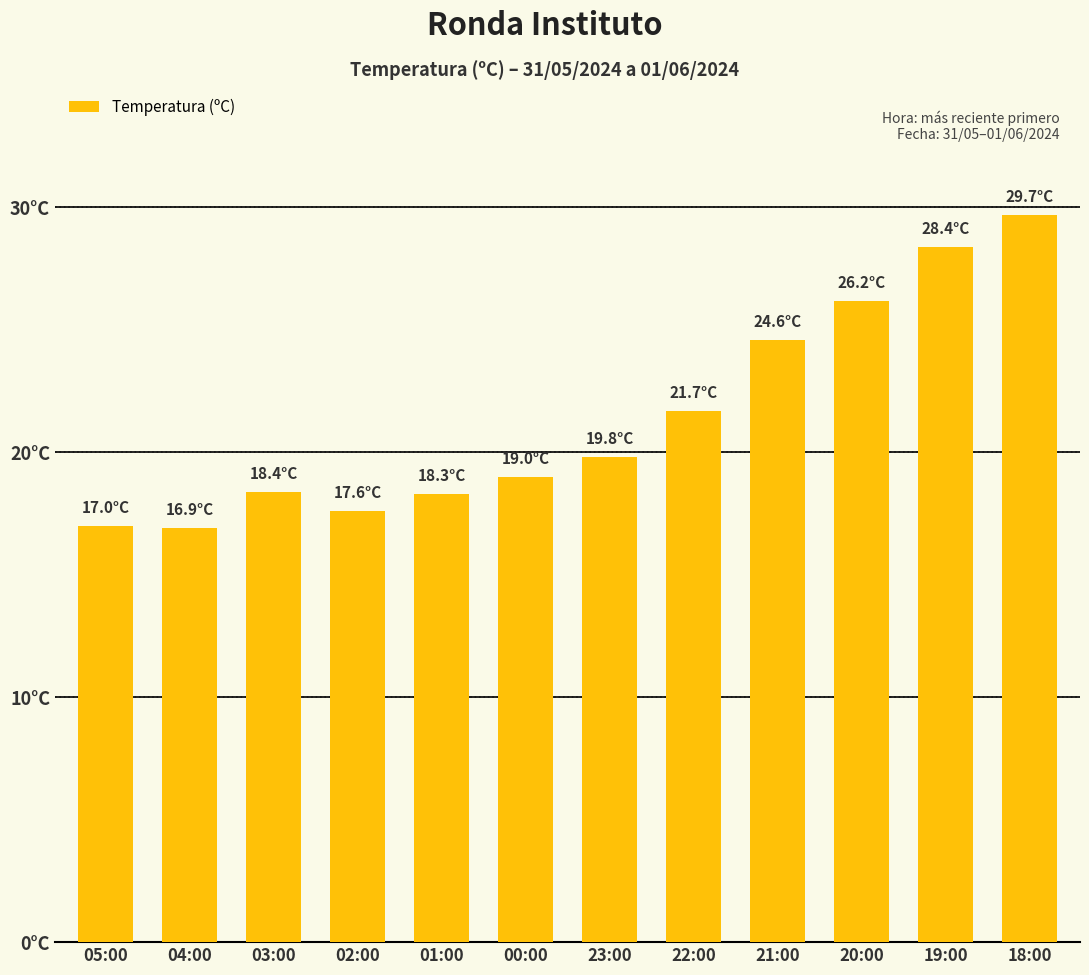

What is the ratio of the value at 04:00 to the value at 01:00?

0.9